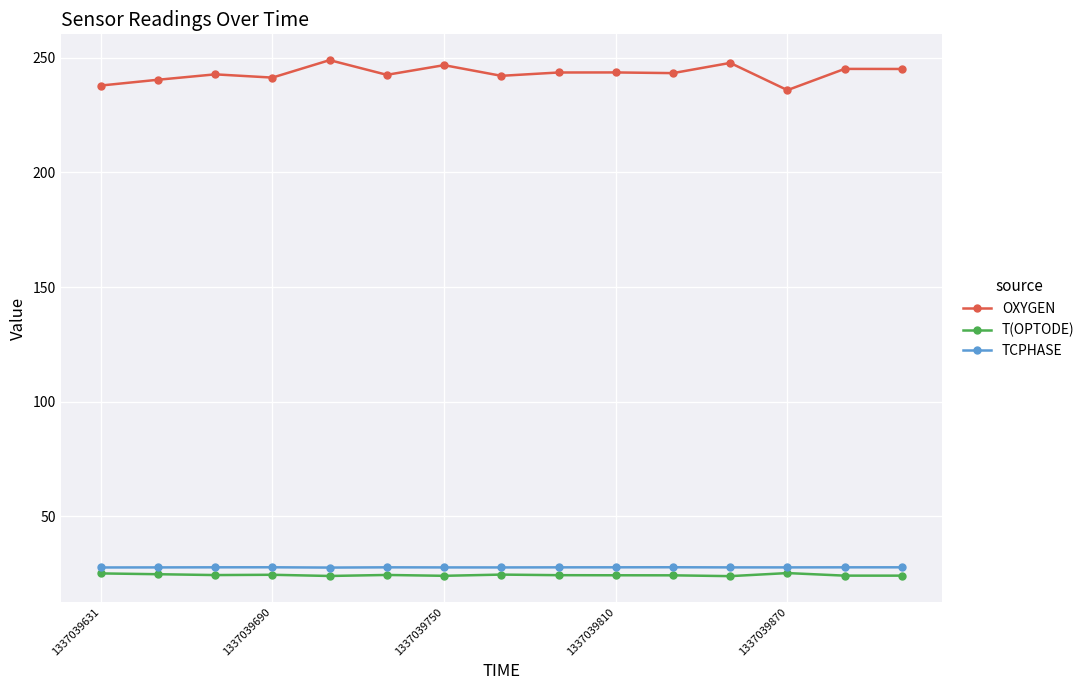

What is the minimum value shown in the chart?

24.0